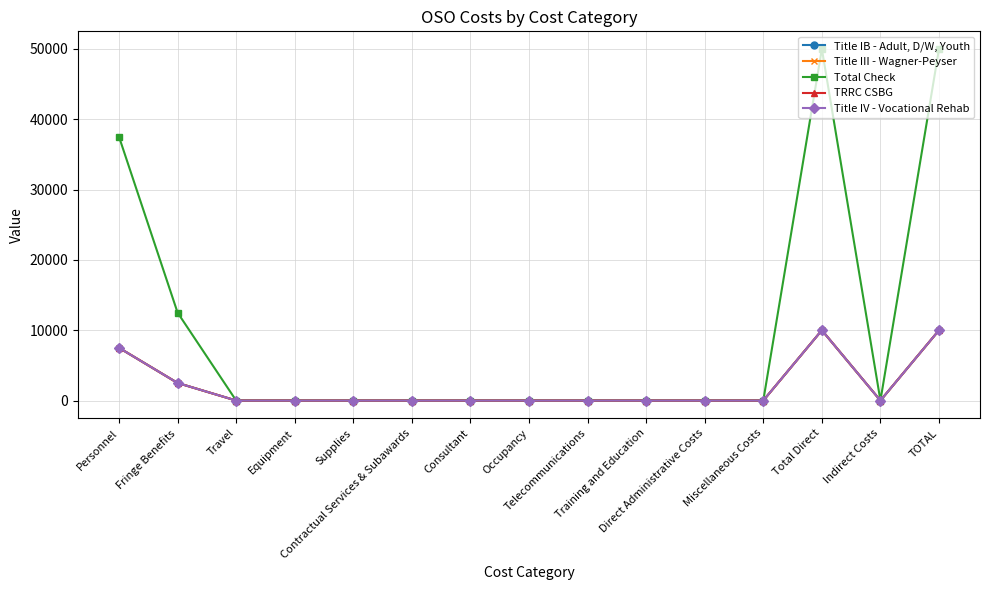

Is it true that TRRC CSBG equals 3315 at Supplies?

False